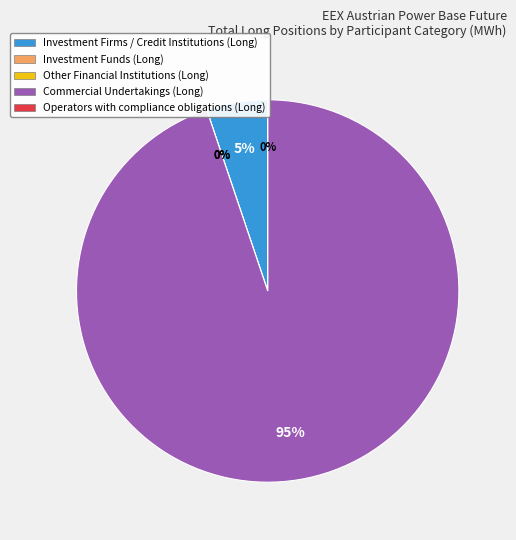

Is Commercial Undertakings (Long) the majority of the pie?

Yes